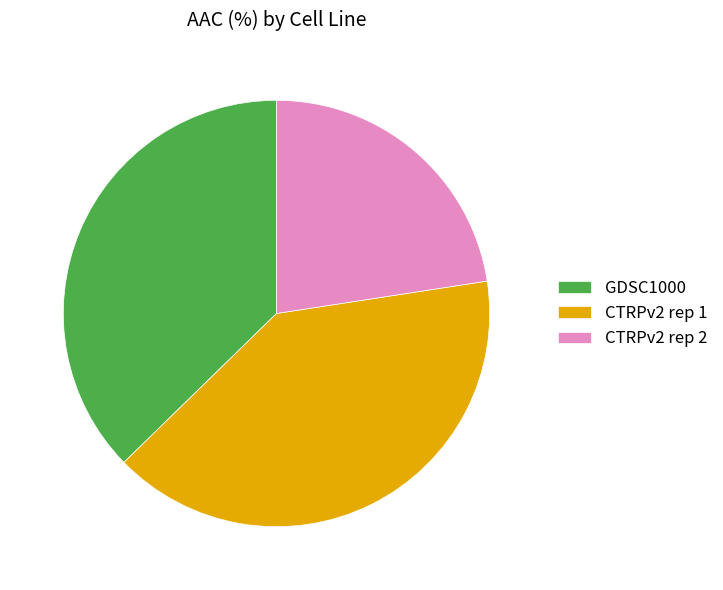

Which has a higher value, GDSC1000 or CTRPv2 rep 1?

CTRPv2 rep 1